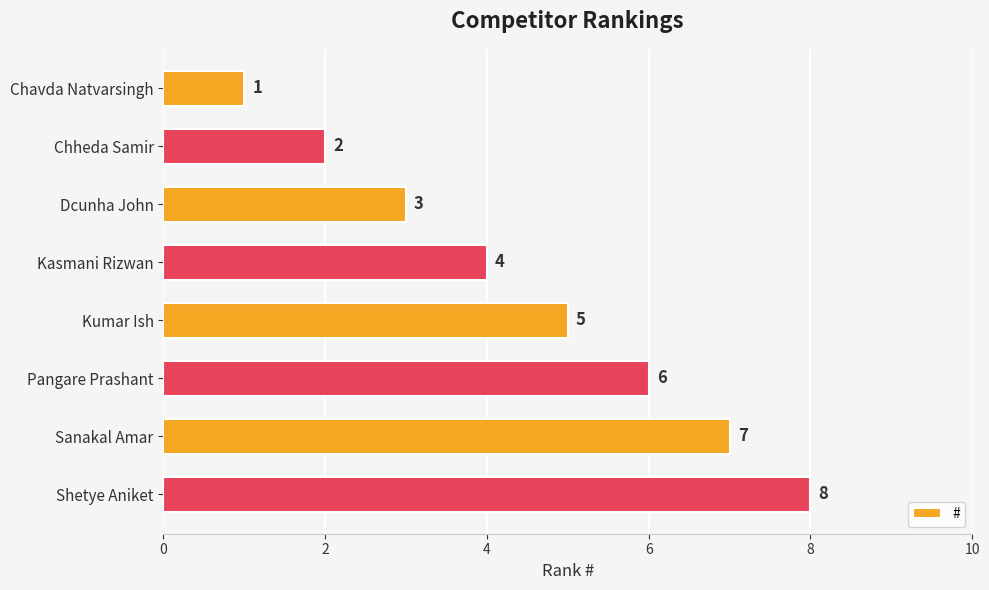

Which category has the highest value across all series?

Shetye Aniket